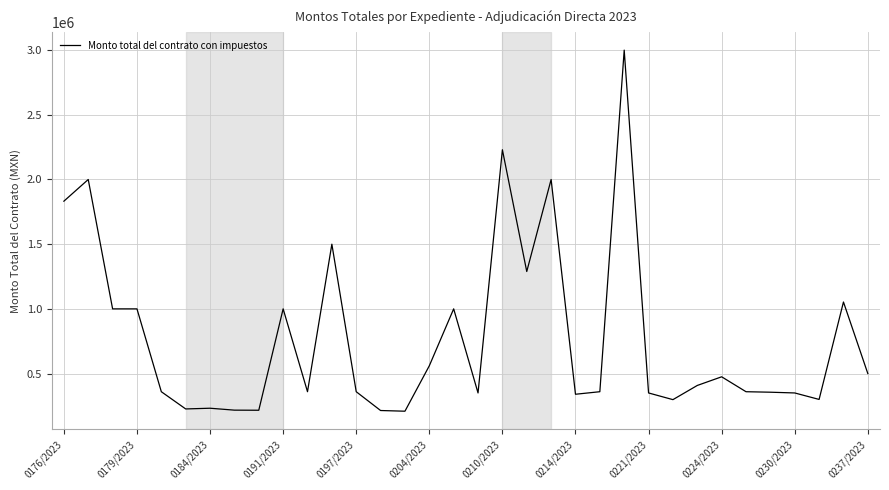

What is the smallest value displayed?

208900.0